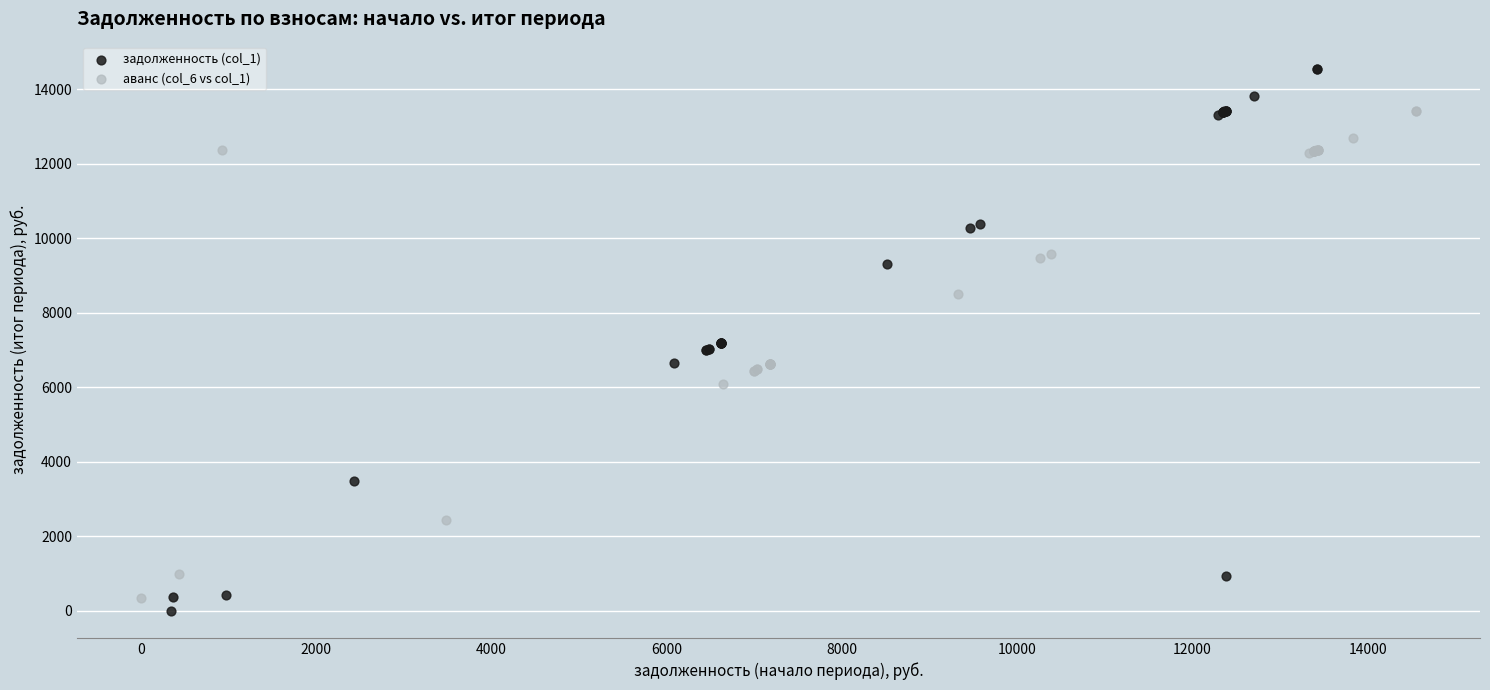

Which series contains the highest Y value?

задолженность (col_1)